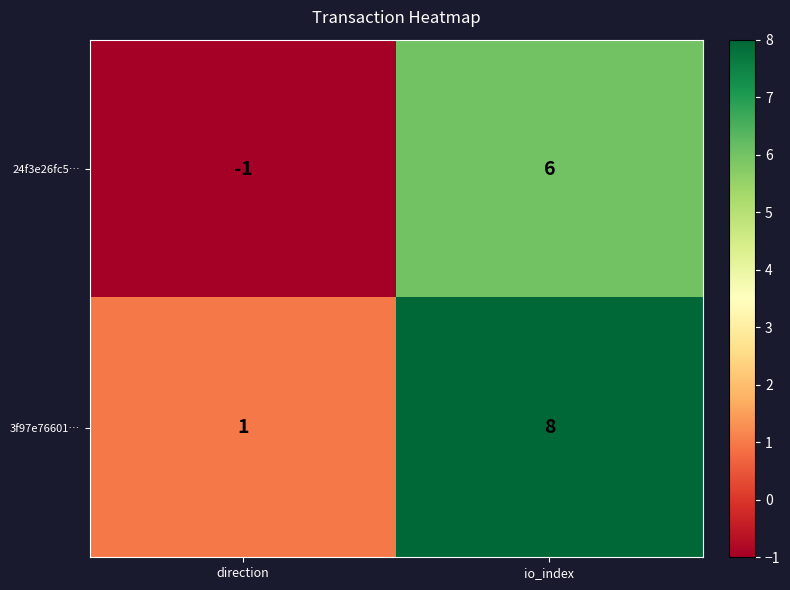

Reading right to left, extract all data points from this chart.

24f3e26fc5…: 6	-1
3f97e76601…: 8	1